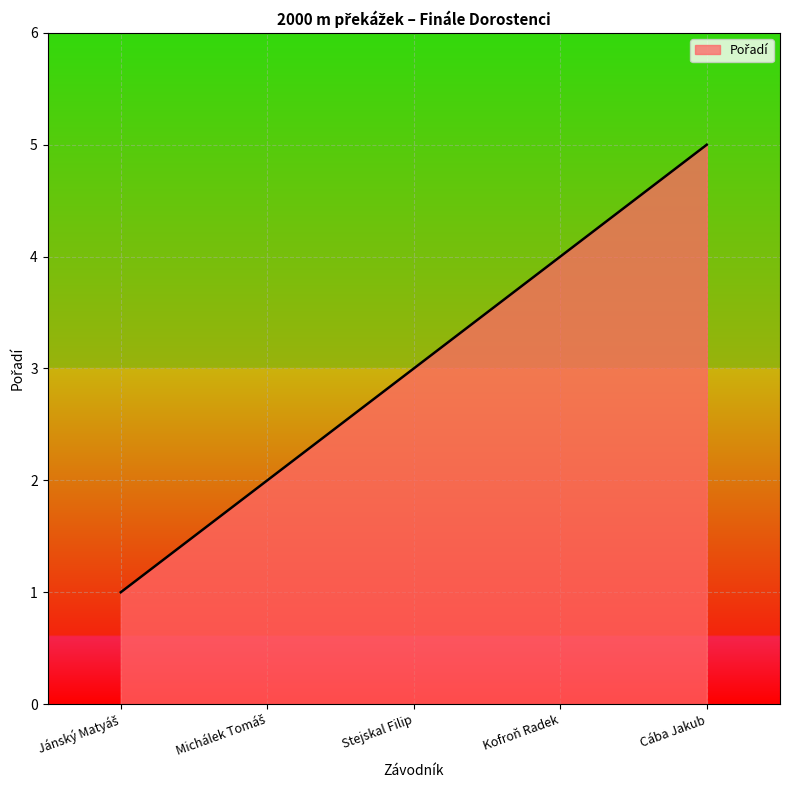

Between Kofroň Radek and Cába Jakub, which is larger?

Cába Jakub